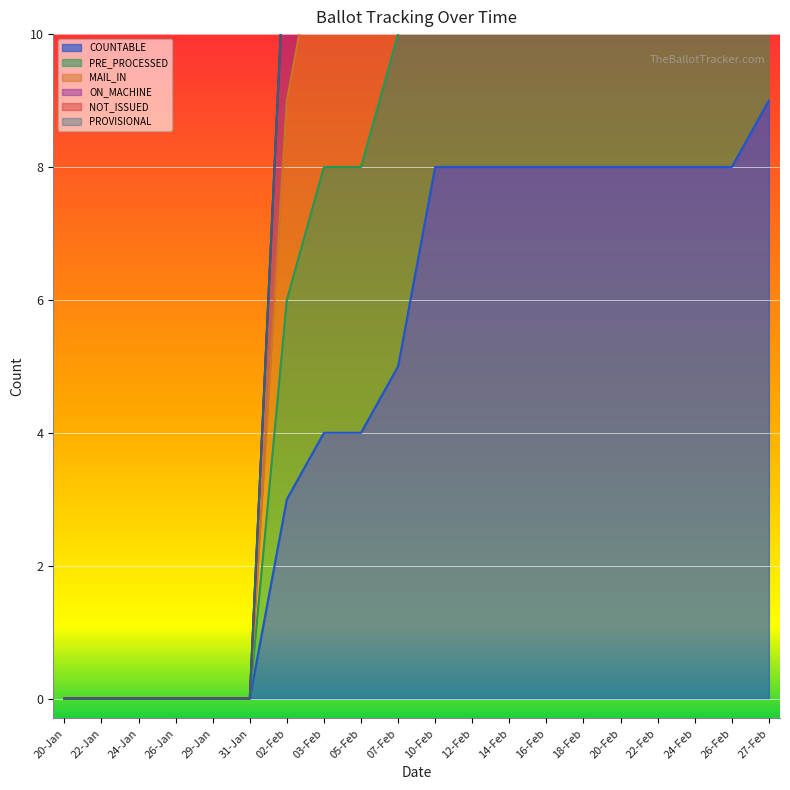

At which label does PRE_PROCESSED first exceed 16?

27-Feb